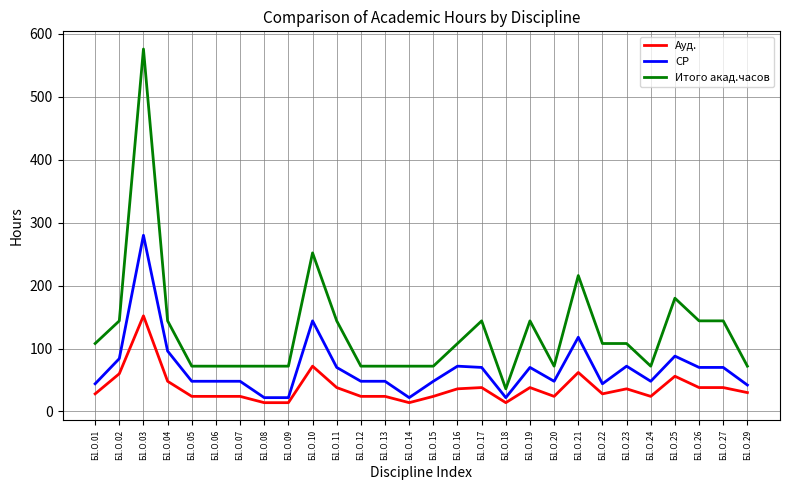

Is the value of СР at Б1.О.24 greater than the value of Итого акад.часов at Б1.О.20?

No